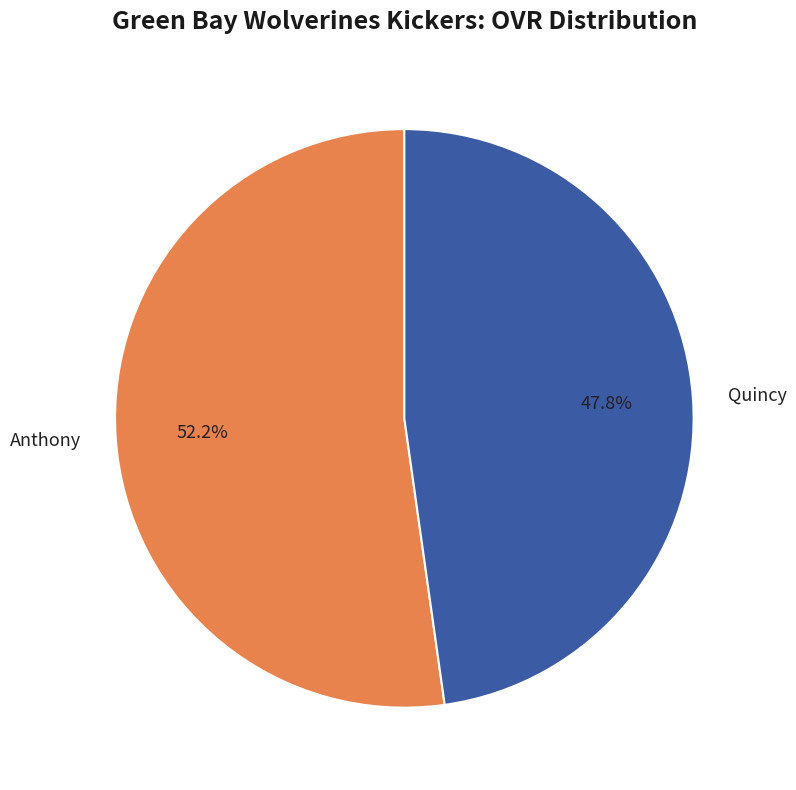

The Anthony slice represents 62% of the pie. True or false?

False